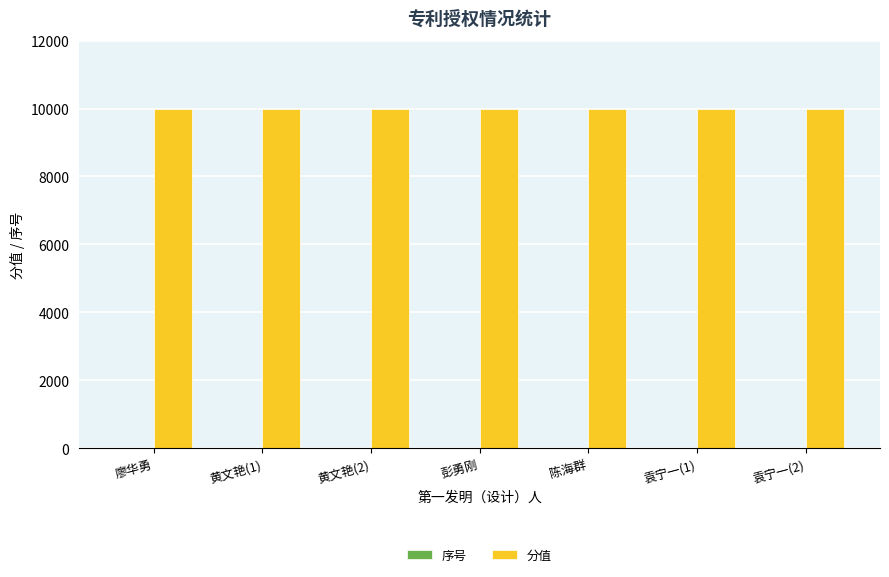

What is the greatest value displayed?

10000